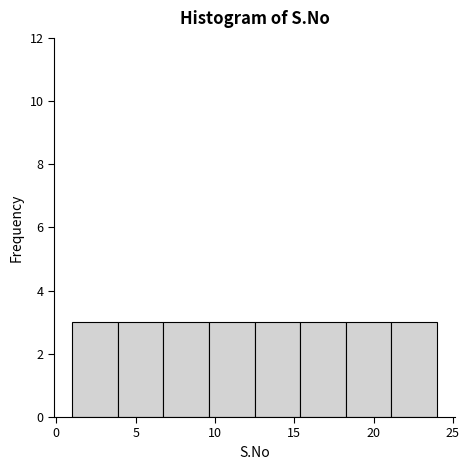

Reading left to right, list every bar in this chart as the range it spans on the x-axis followed by its height. Neither the bar edges nor the heights are printed on the chart, so give them approximately, as read against the axes.

1.0 to 4.0: 3
4.0 to 7.0: 3
7.0 to 9.5: 3
9.5 to 12.5: 3
12.5 to 15.5: 3
15.5 to 18.5: 3
18.5 to 21.0: 3
21.0 to 24.0: 3